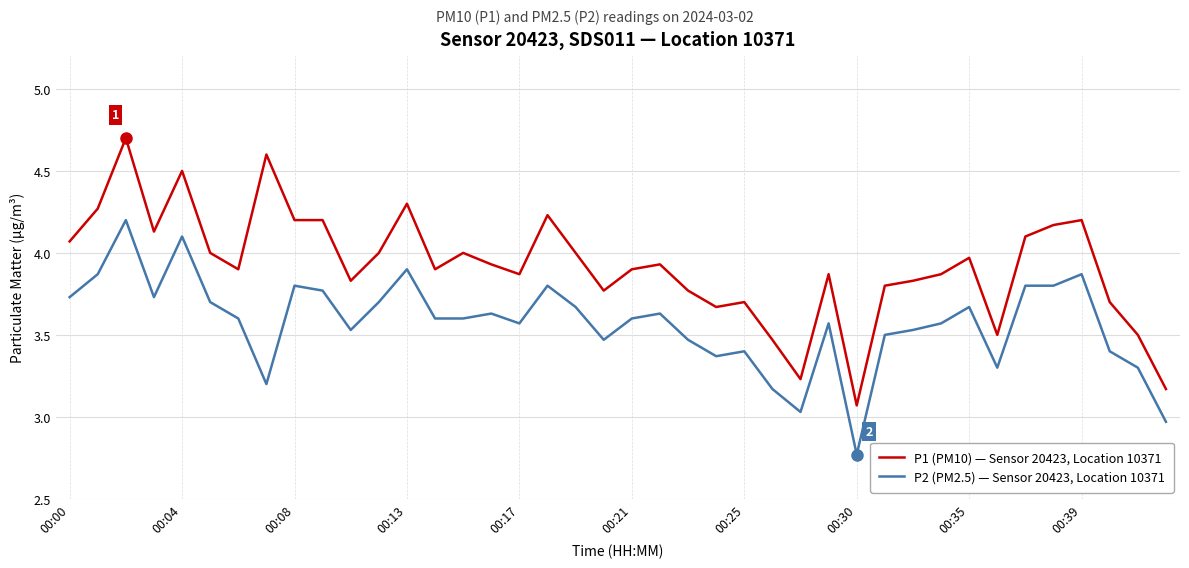

True or false: P2 (PM2.5) — Sensor 20423, Location 10371 and P1 (PM10) — Sensor 20423, Location 10371 intersect in this chart.

False